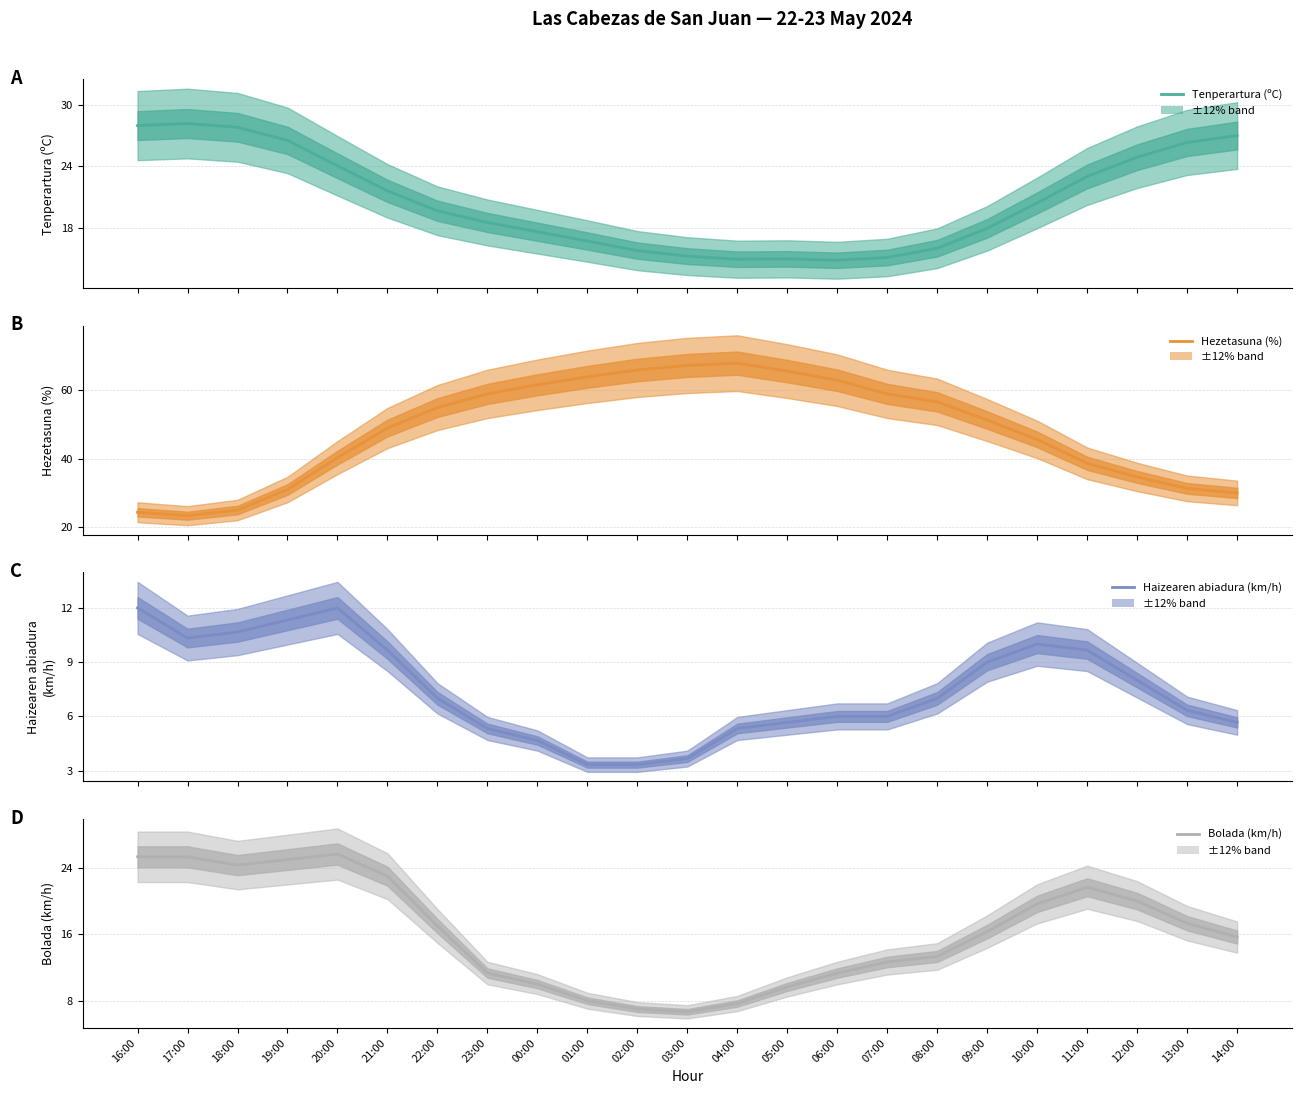

Which series has the largest total across all categories?

Hezetasuna (%)